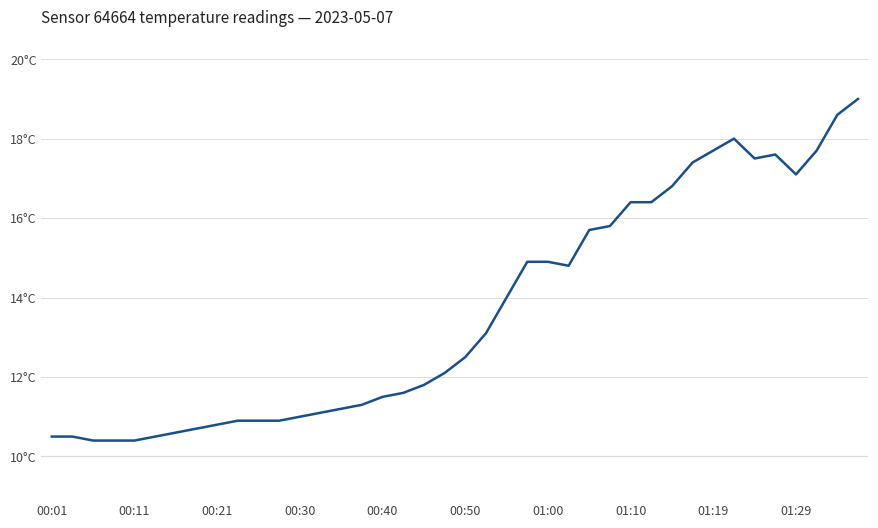

Does the chart have visible grid lines?

Yes